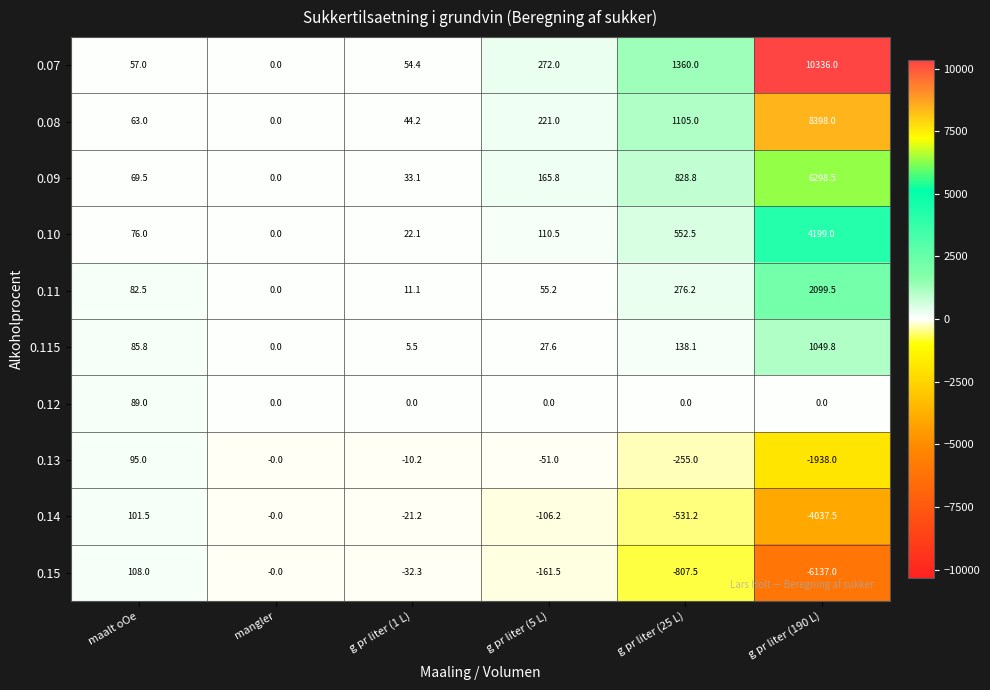

Count the number of data series in this chart.

10